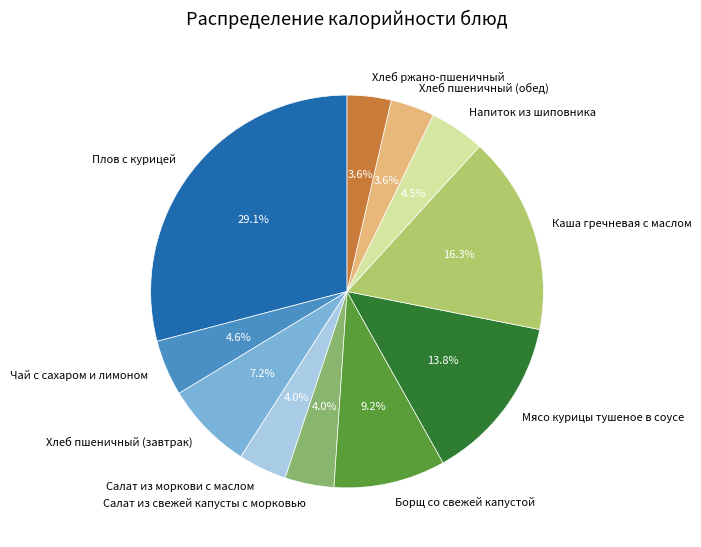

Does Плов с курицей represent more than half of the total?

No